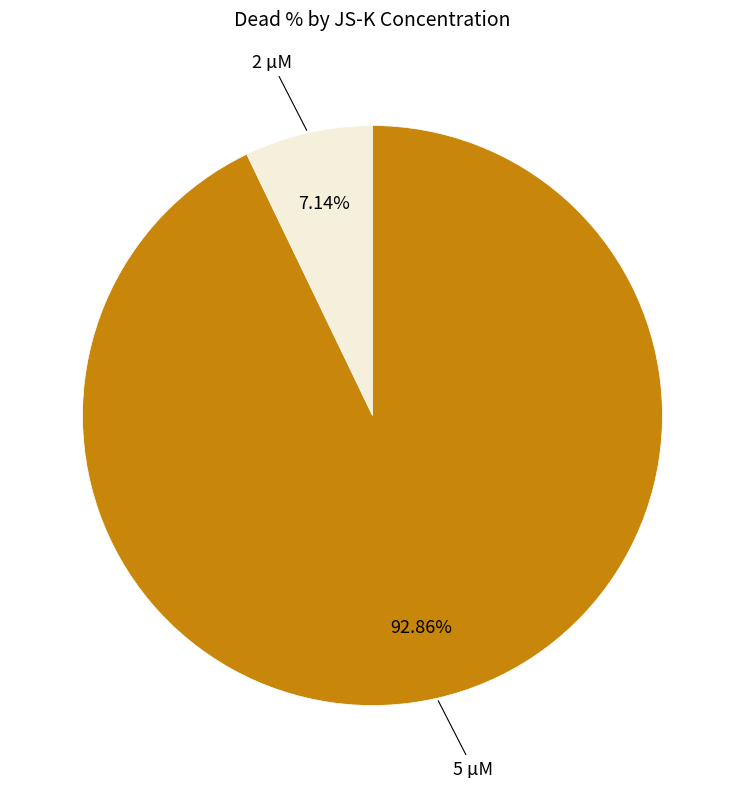

To the nearest percent, what is the difference between the largest and smallest slice percentages?

86%